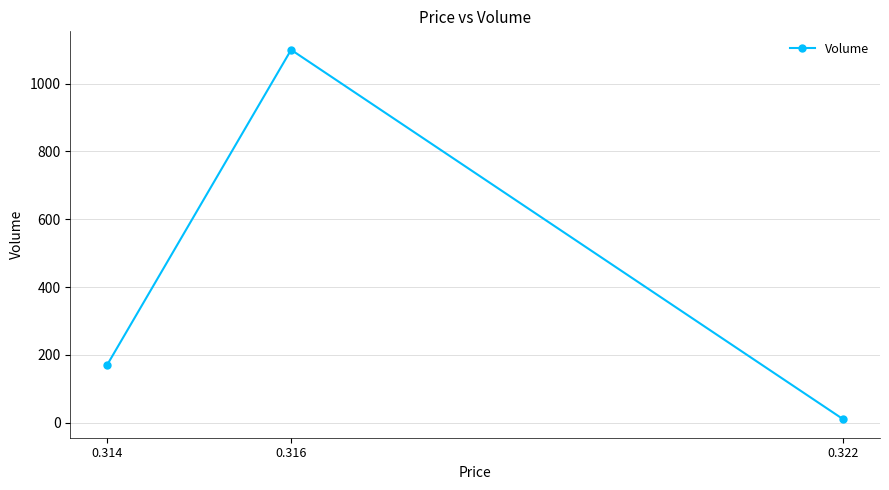

What is the maximum value shown in the chart?

1100